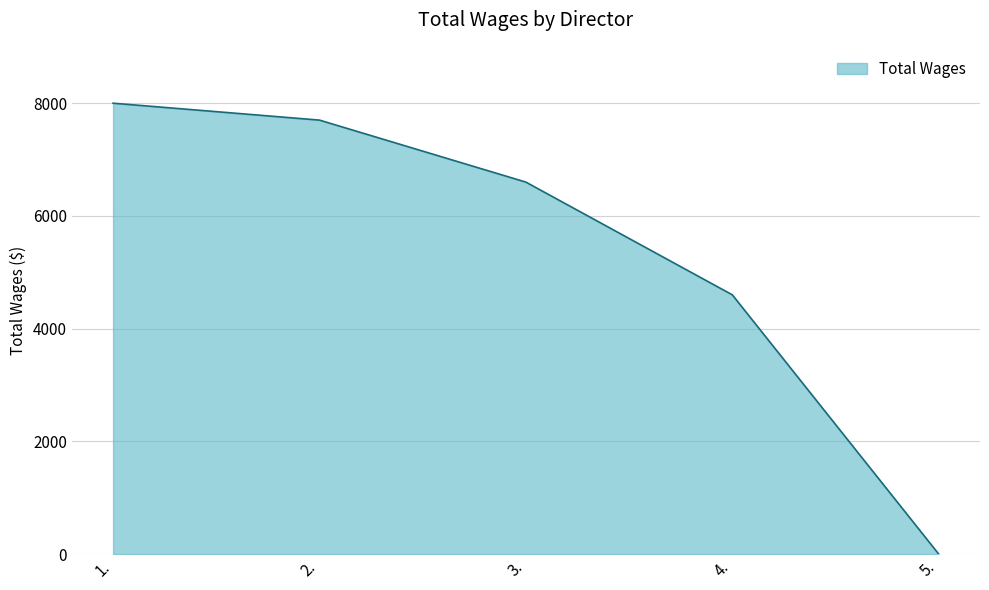

True or false: the data has more than 2 interior local peaks.

False